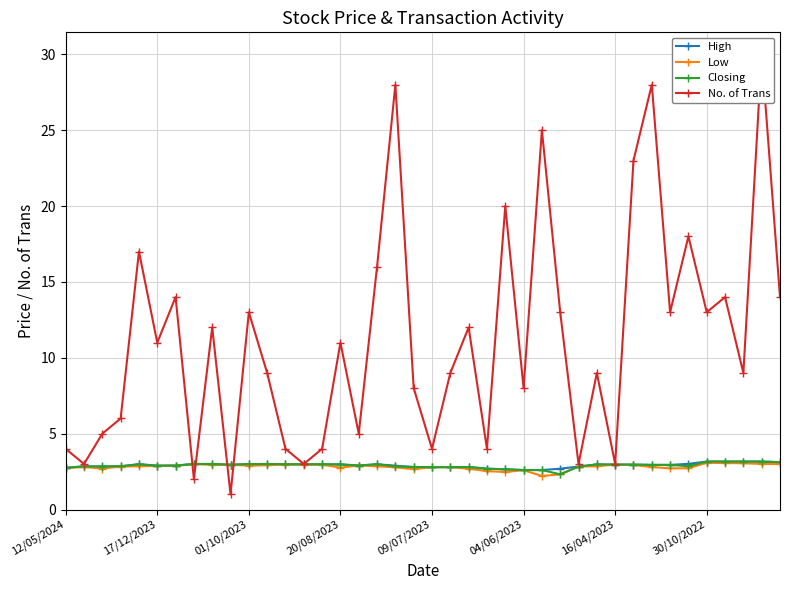

True or false: Low has more than 0 interior local peaks.

True